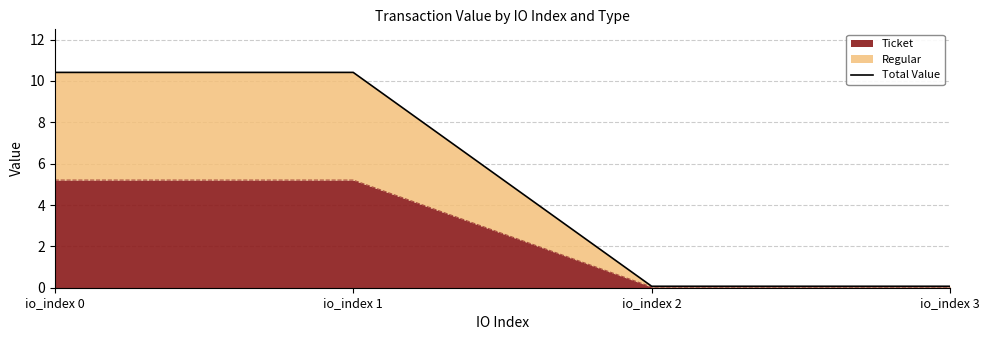

What is the value of the 3rd point from the left?

0.1